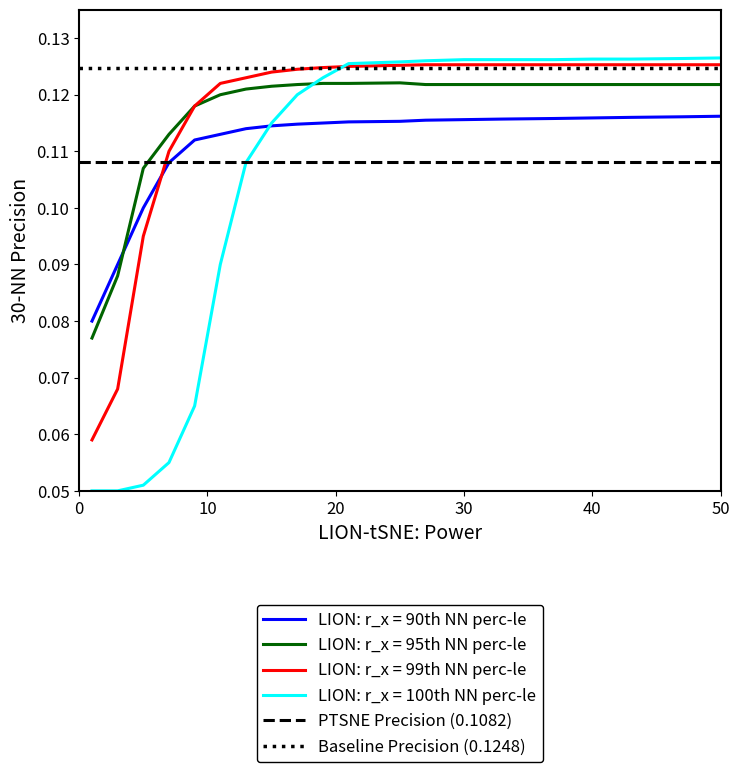

The value of PTSNE Precision (0.1082) at 0 is 0.0. True or false?

False